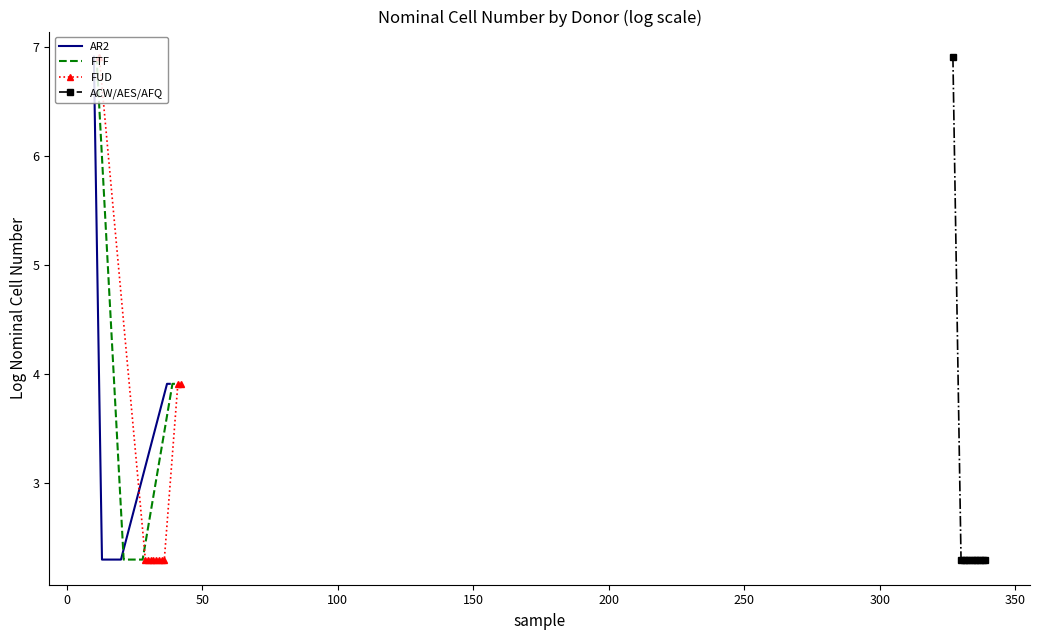

What is the highest value of the FTF series?

6.9